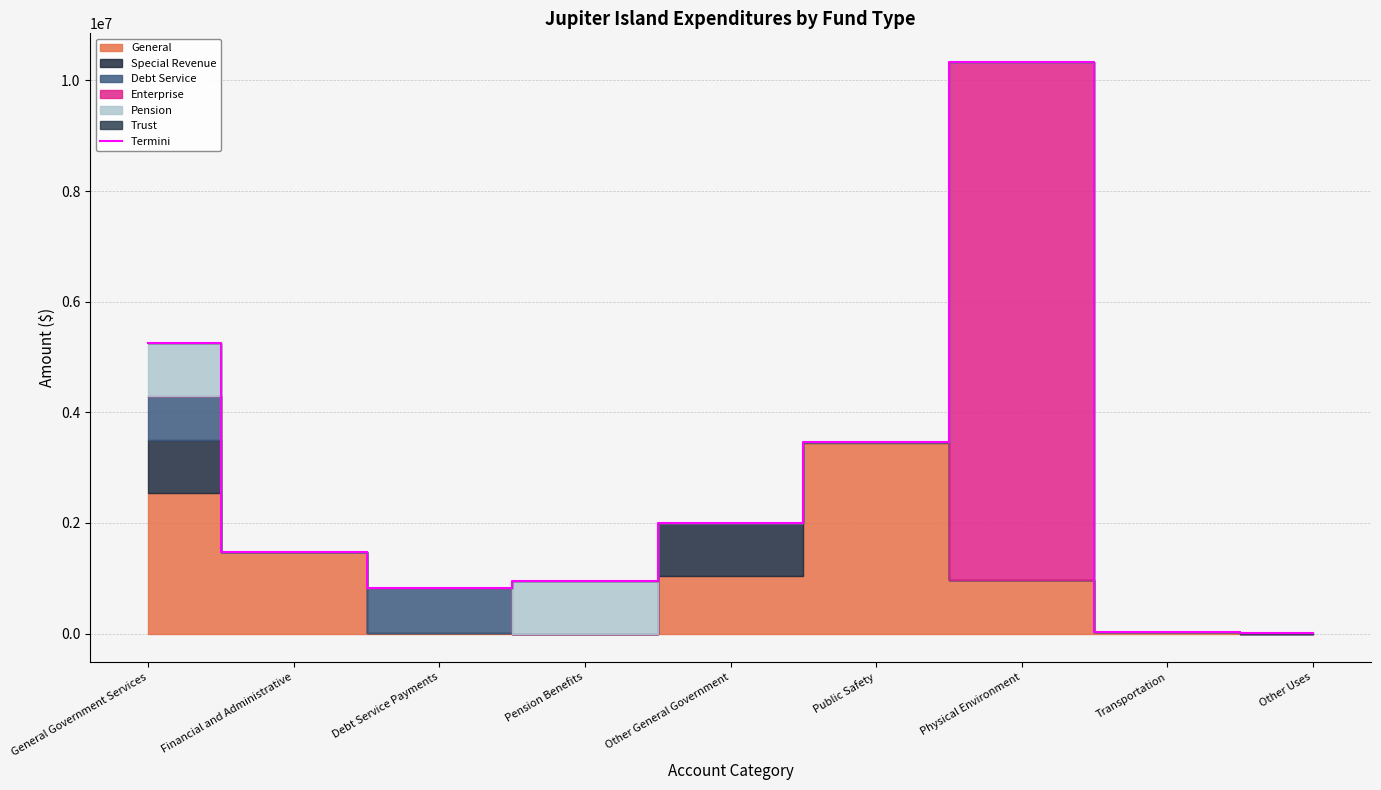

Does the chart have visible grid lines?

Yes